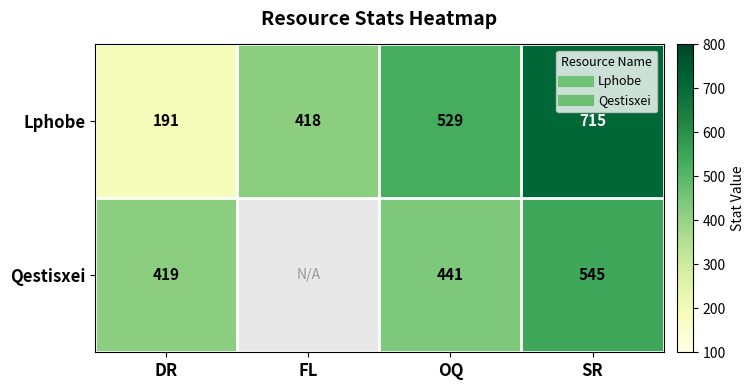

At how many categories does at least one series exceed 369?

4